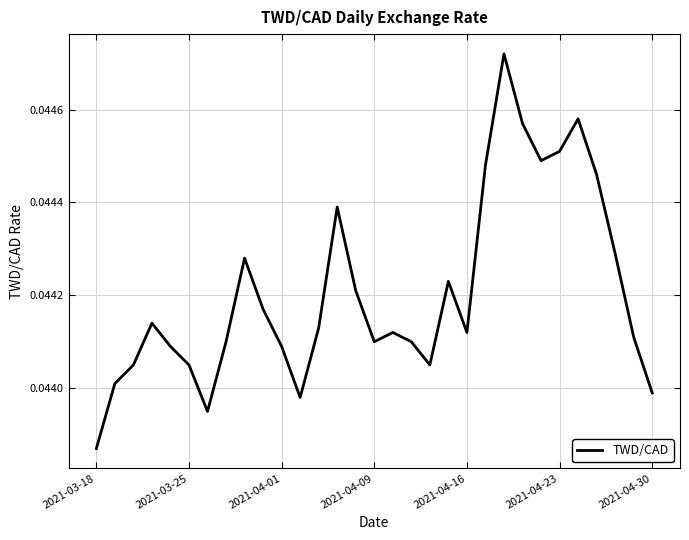

Where is the data nearest to the value 0?

2021-03-18